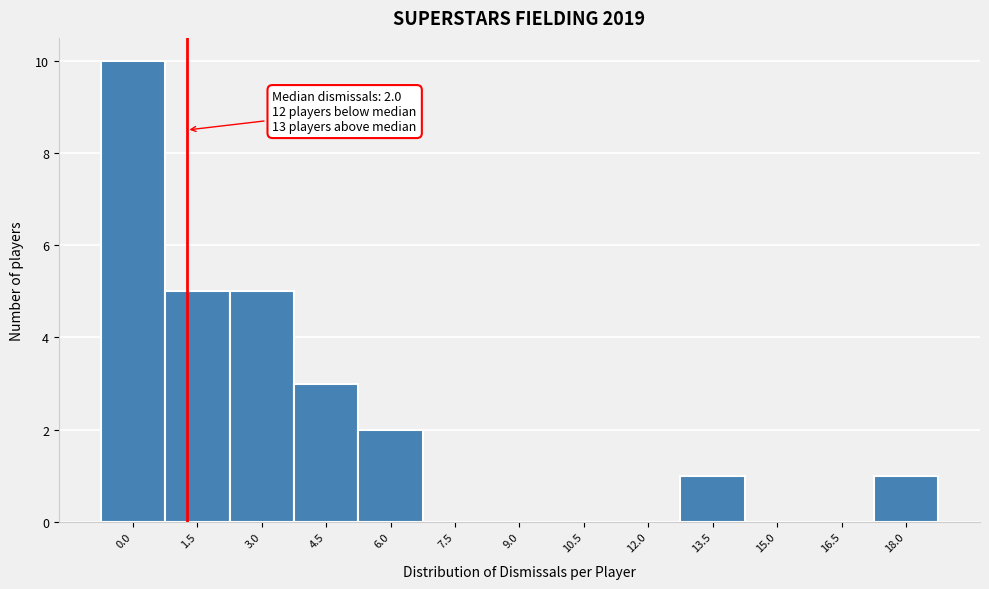

Reading left to right, extract all data points from this chart.

0.0=10	1.5=5	3.0=5	4.5=3	6.0=2	7.5=0	9.0=0	10.5=0	12.0=0	13.5=1	15.0=0	16.5=0	18.0=1